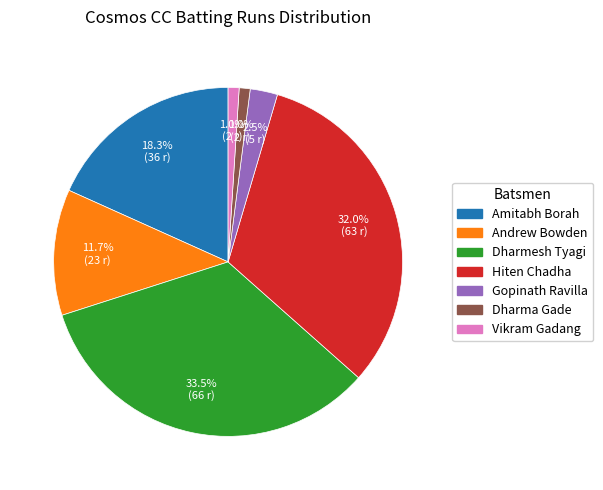

Does Vikram Gadang account for over 50% of the chart?

No